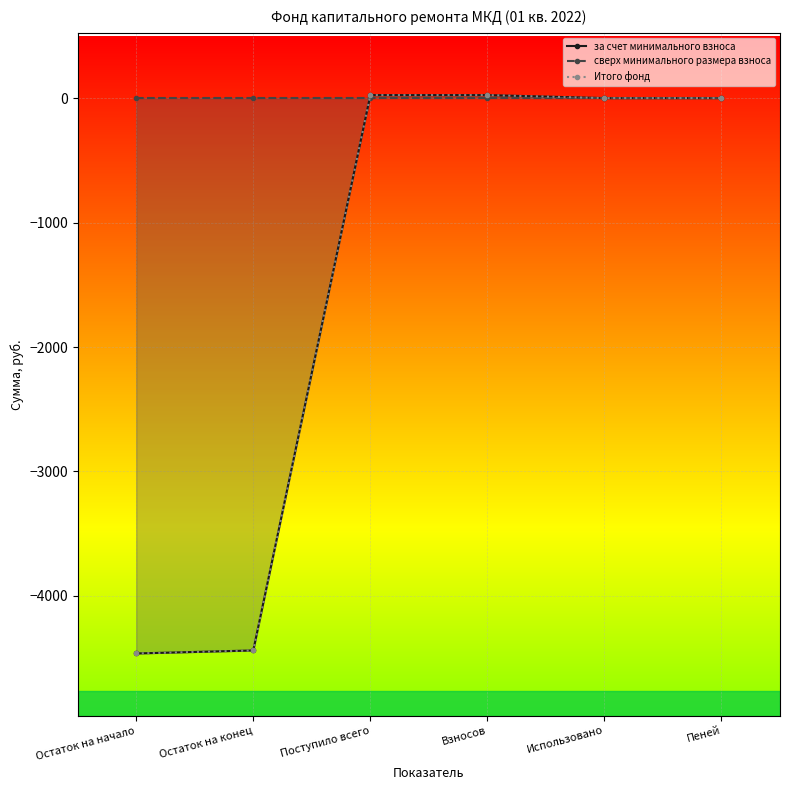

At Остаток на начало, list the series in order from smallest to largest.

за счет минимального взноса, Итого фонд, сверх минимального размера взноса